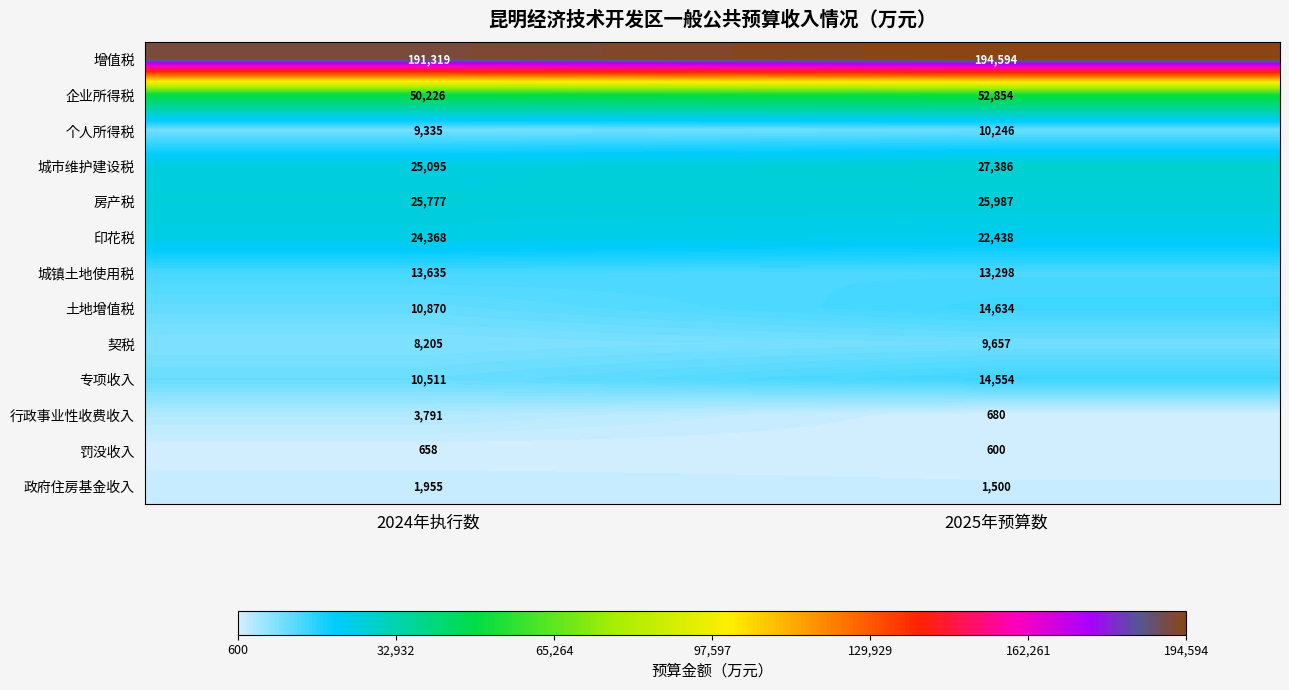

Reading left to right, list all the values displayed in this chart.

增值税: 2024年执行数=191319	2025年预算数=194594
企业所得税: 2024年执行数=50226	2025年预算数=52854
个人所得税: 2024年执行数=9335	2025年预算数=10246
城市维护建设税: 2024年执行数=25095	2025年预算数=27386
房产税: 2024年执行数=25777	2025年预算数=25987
印花税: 2024年执行数=24368	2025年预算数=22438
城镇土地使用税: 2024年执行数=13635	2025年预算数=13298
土地增值税: 2024年执行数=10870	2025年预算数=14634
契税: 2024年执行数=8205	2025年预算数=9657
专项收入: 2024年执行数=10511	2025年预算数=14554
行政事业性收费收入: 2024年执行数=3791	2025年预算数=680
罚没收入: 2024年执行数=658	2025年预算数=600
政府住房基金收入: 2024年执行数=1955	2025年预算数=1500